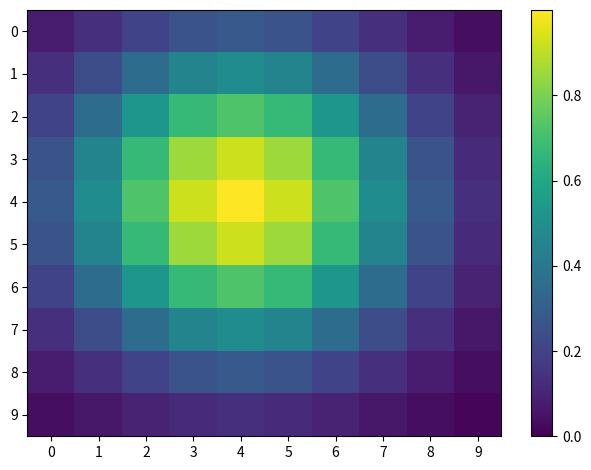

Which series has the widest spread of values?

4